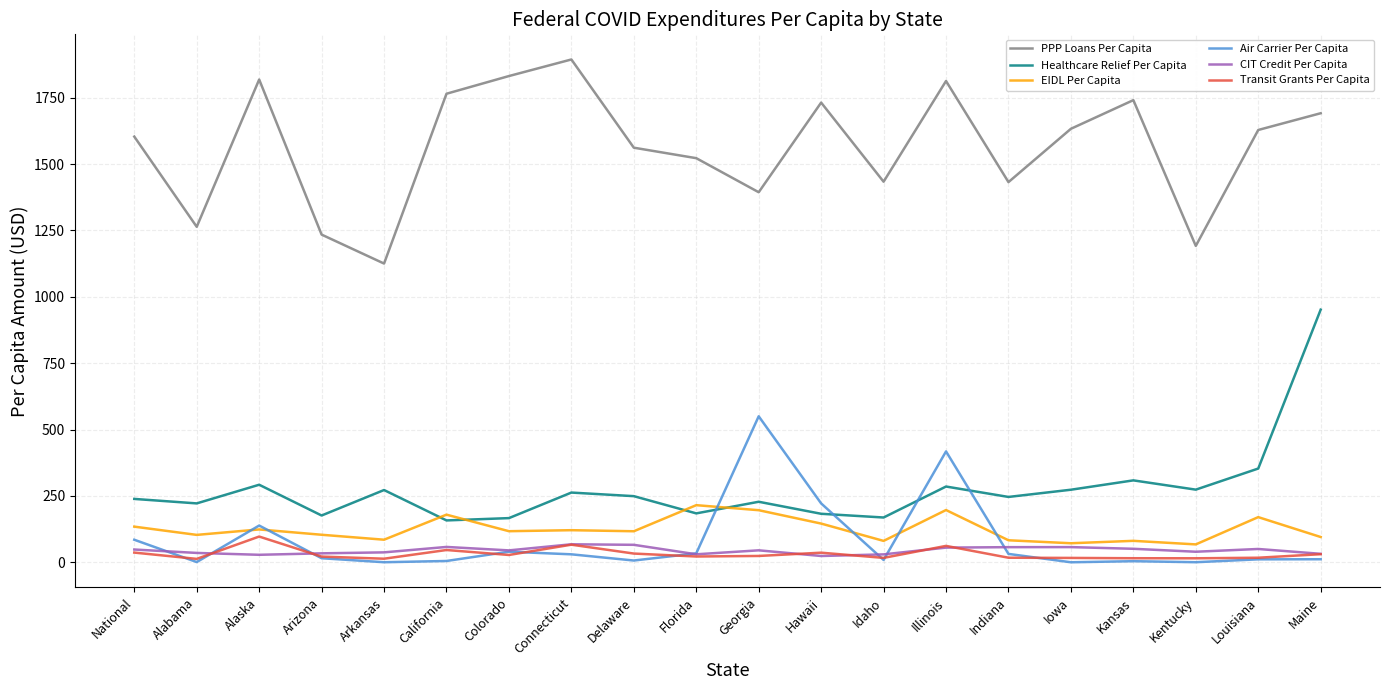

Is it true that EIDL Per Capita equals 85.0 at Arkansas?

True